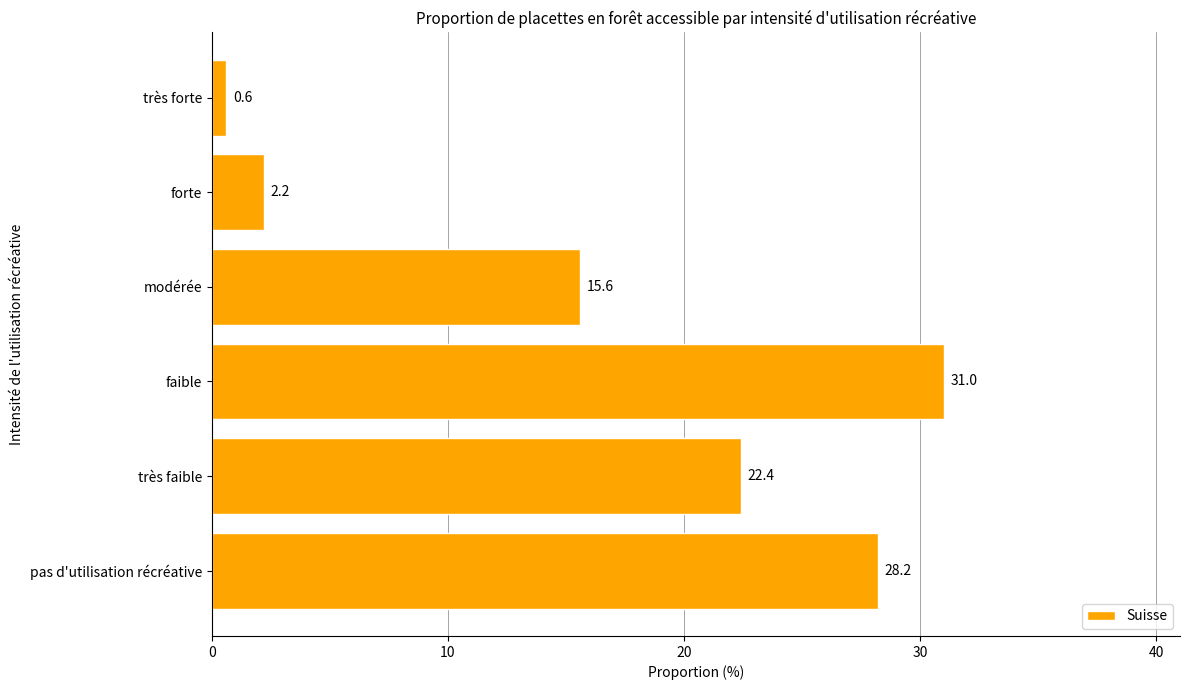

Reading bottom to top, list all the values displayed in this chart.

pas d'utilisation récréative=28.2	très faible=22.4	faible=31.0	modérée=15.6	forte=2.2	très forte=0.6